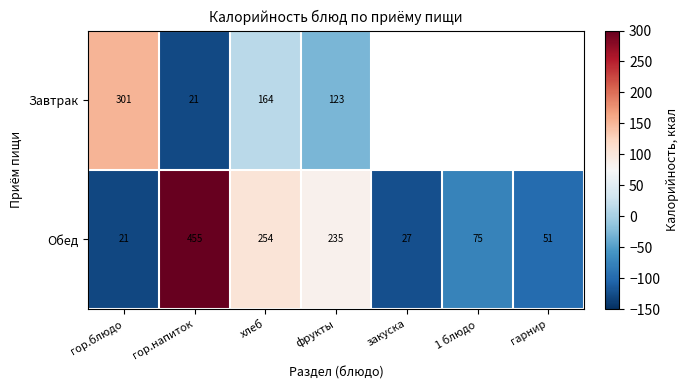

Where is Обед nearest to the value 238?

фрукты